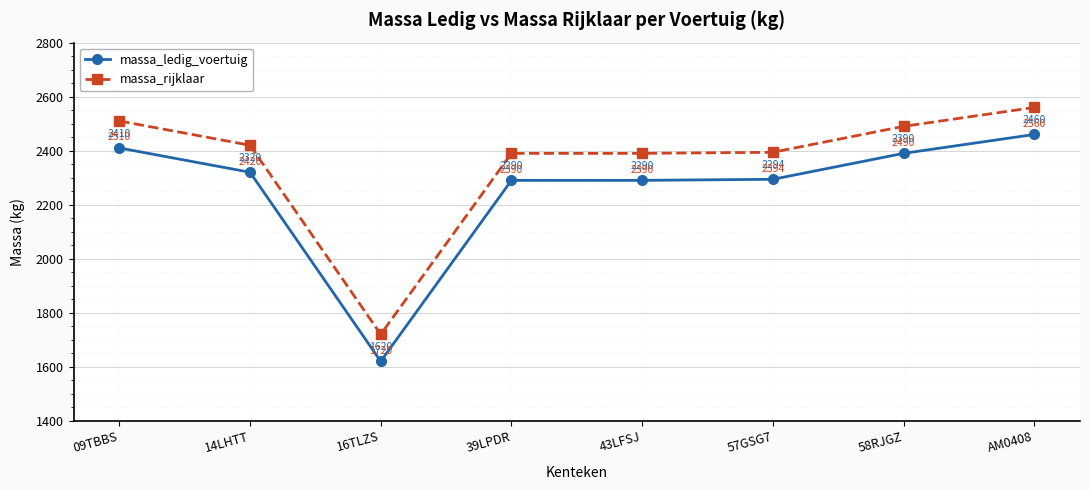

Reading left to right, extract all data points from this chart.

massa_ledig_voertuig: 2410	2320	1620	2290	2290	2294	2390	2460
massa_rijklaar: 2510	2420	1720	2390	2390	2394	2490	2560